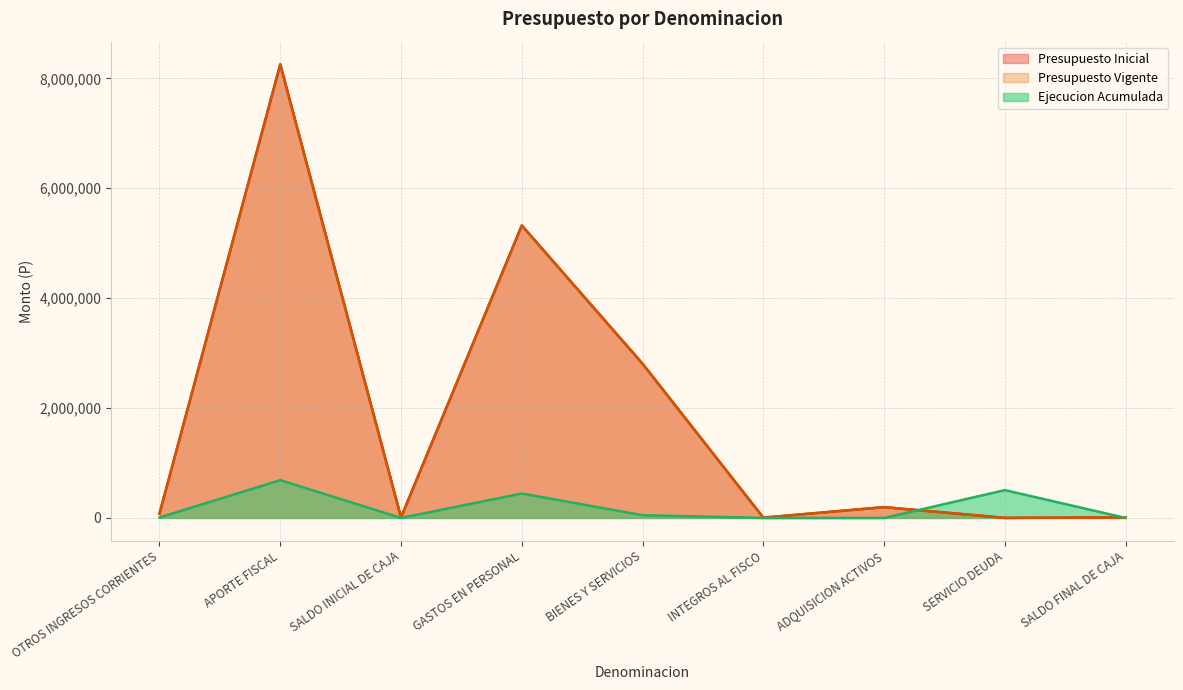

How many values in the Presupuesto Vigente series are below 78204?

4